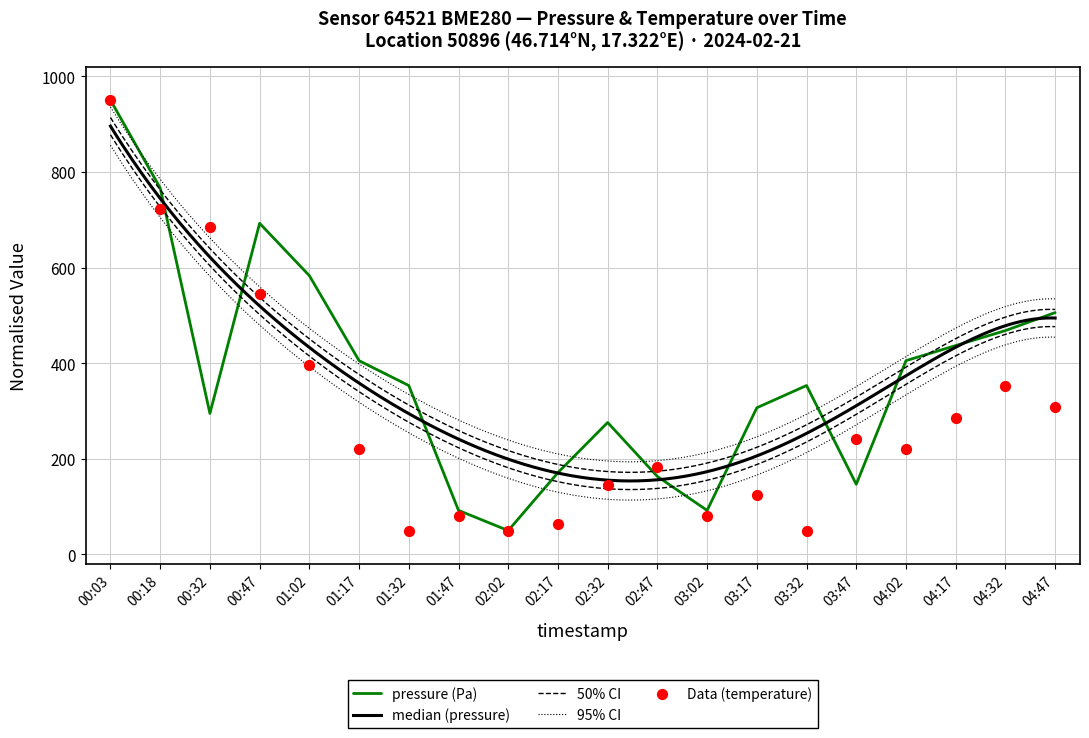

What is the minimum value for pressure (Pa)?

50.0